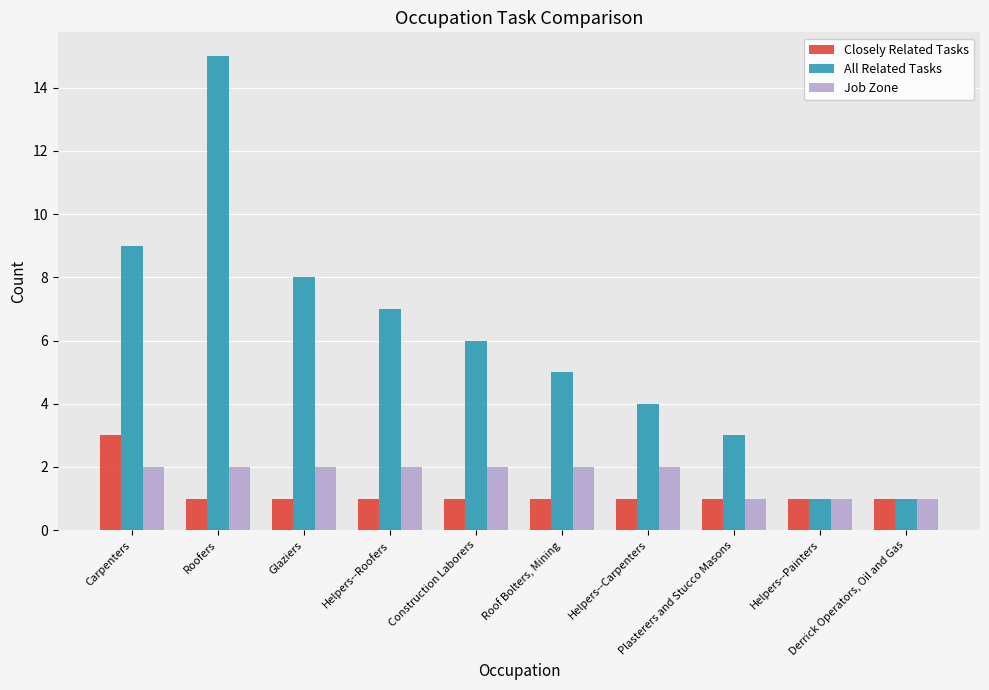

What is the difference between the second highest and second lowest values in the All Related Tasks series?

8